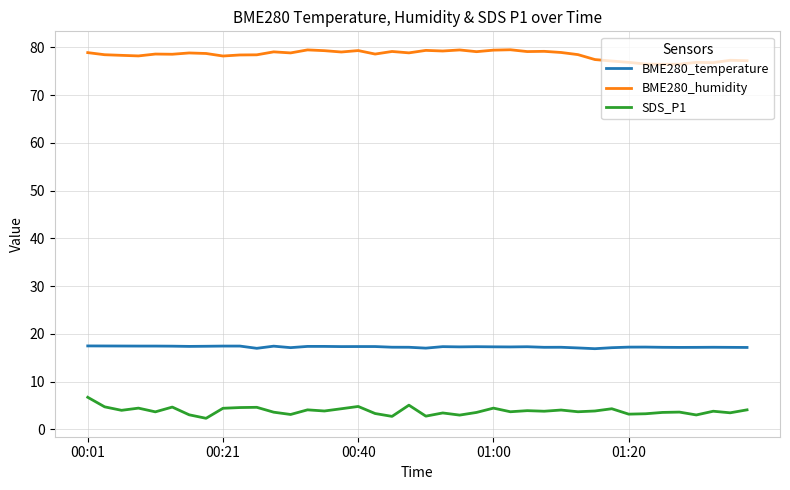

List the series in order of their overall mean, highest first.

BME280_humidity, BME280_temperature, SDS_P1